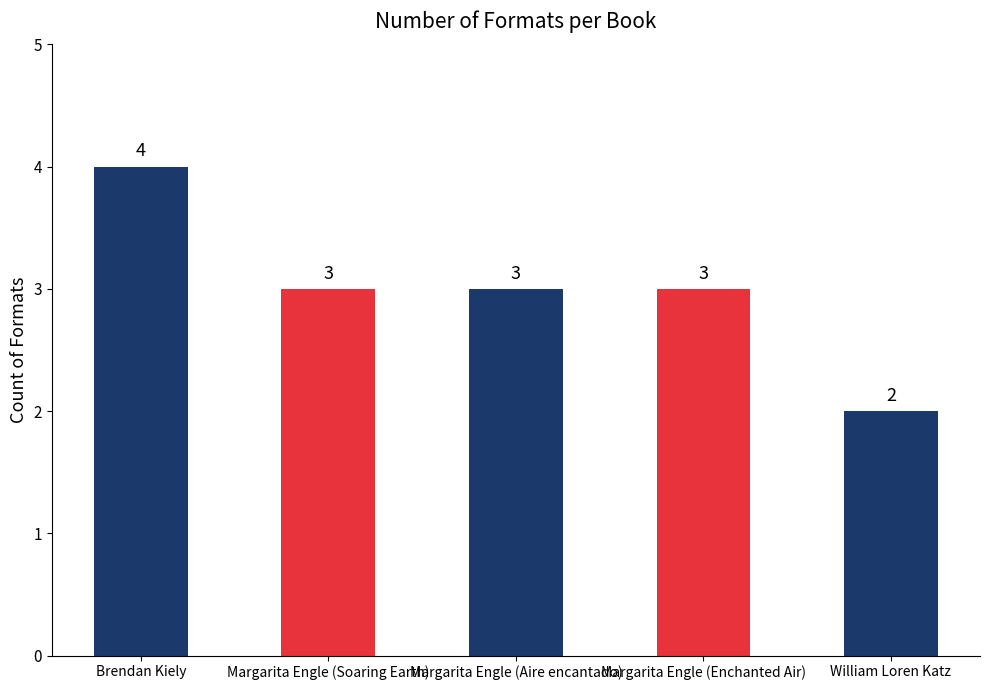

Reading left to right, extract all data points from this chart.

Brendan Kiely=4	Margarita Engle (Soaring Earth)=3	Margarita Engle (Aire encantado)=3	Margarita Engle (Enchanted Air)=3	William Loren Katz=2